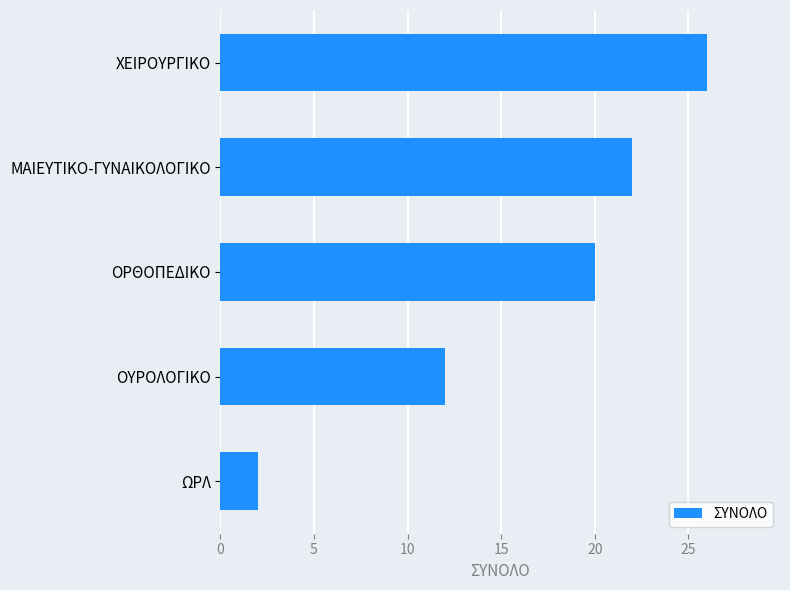

Reading bottom to top, extract all data points from this chart.

ΩΡΛ=2	ΟΥΡΟΛΟΓΙΚΟ=12	ΟΡΘΟΠΕΔΙΚΟ=20	ΜΑΙΕΥΤΙΚΟ-ΓΥΝΑΙΚΟΛΟΓΙΚΟ=22	ΧΕΙΡΟΥΡΓΙΚΟ=26